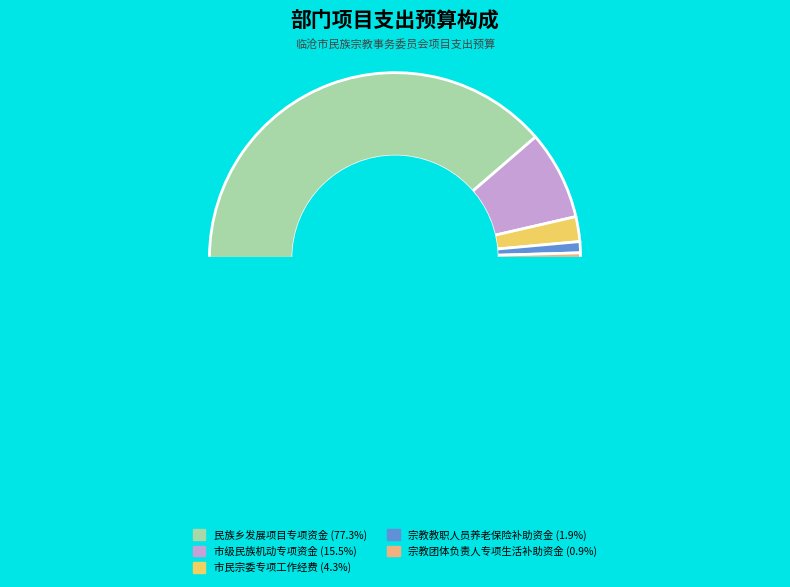

How much of the chart is everything except 市级民族机动专项资金?

84.5%